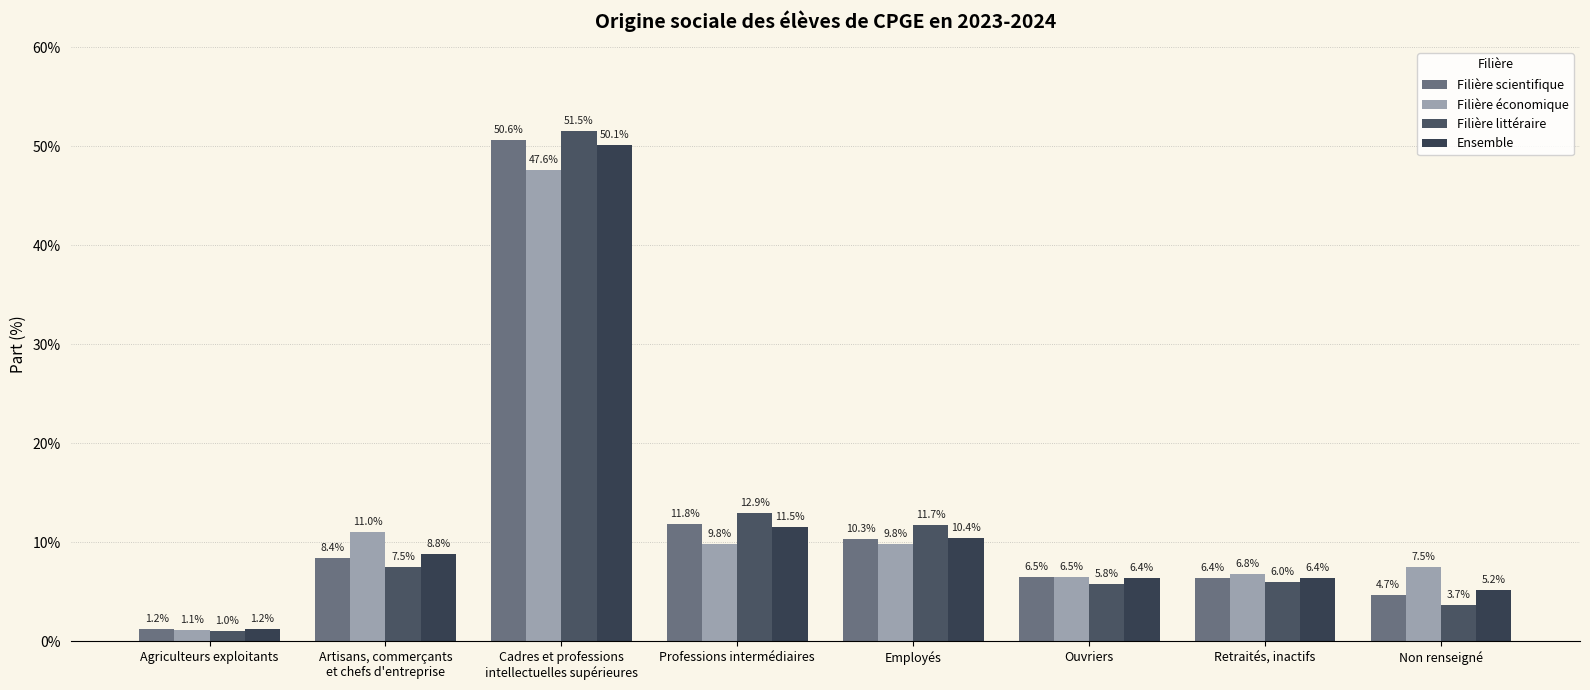

Between Non renseigné and Agriculteurs exploitants, which is larger?

Non renseigné